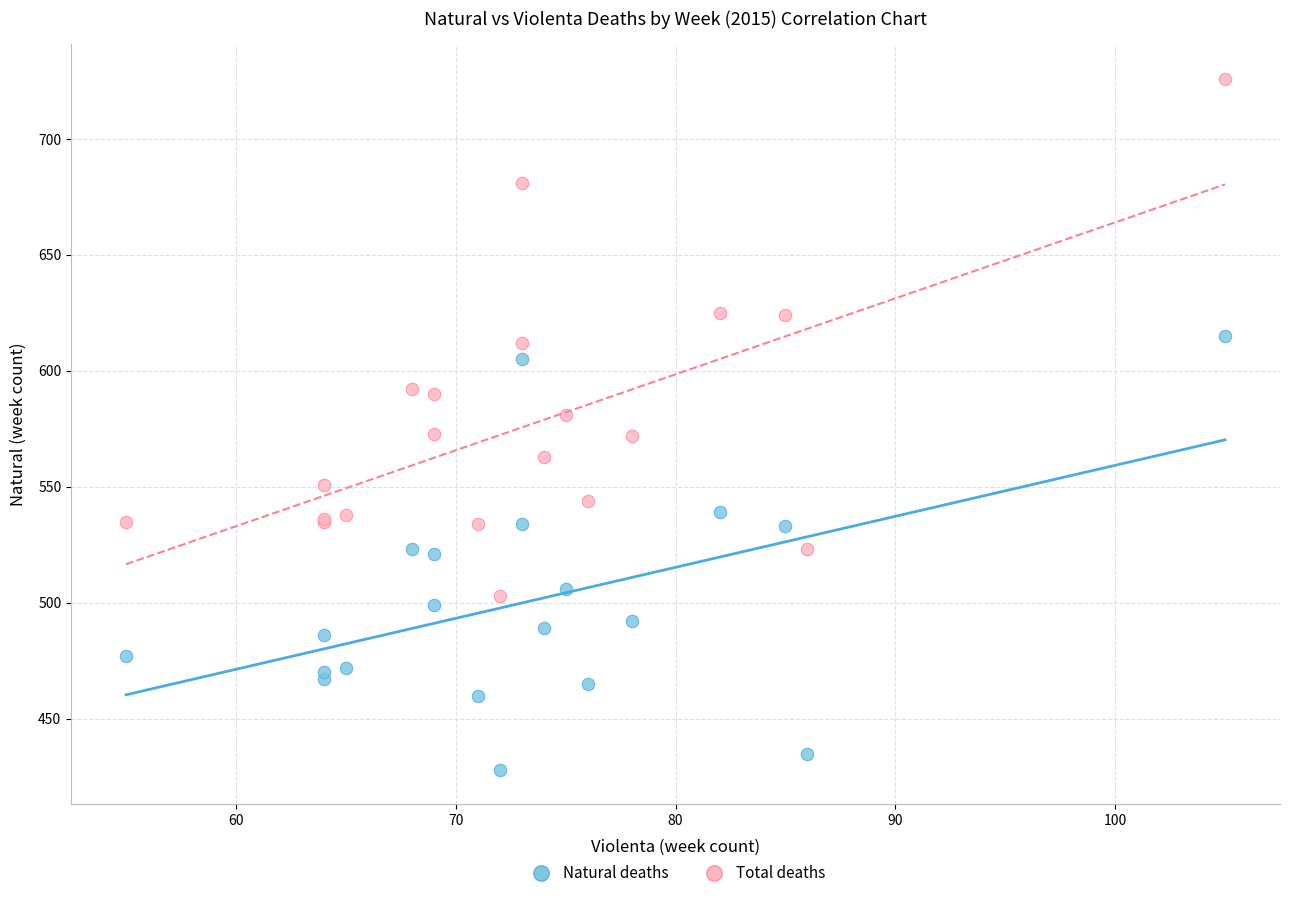

What are all the series names shown in the legend?

Natural deaths, Total deaths